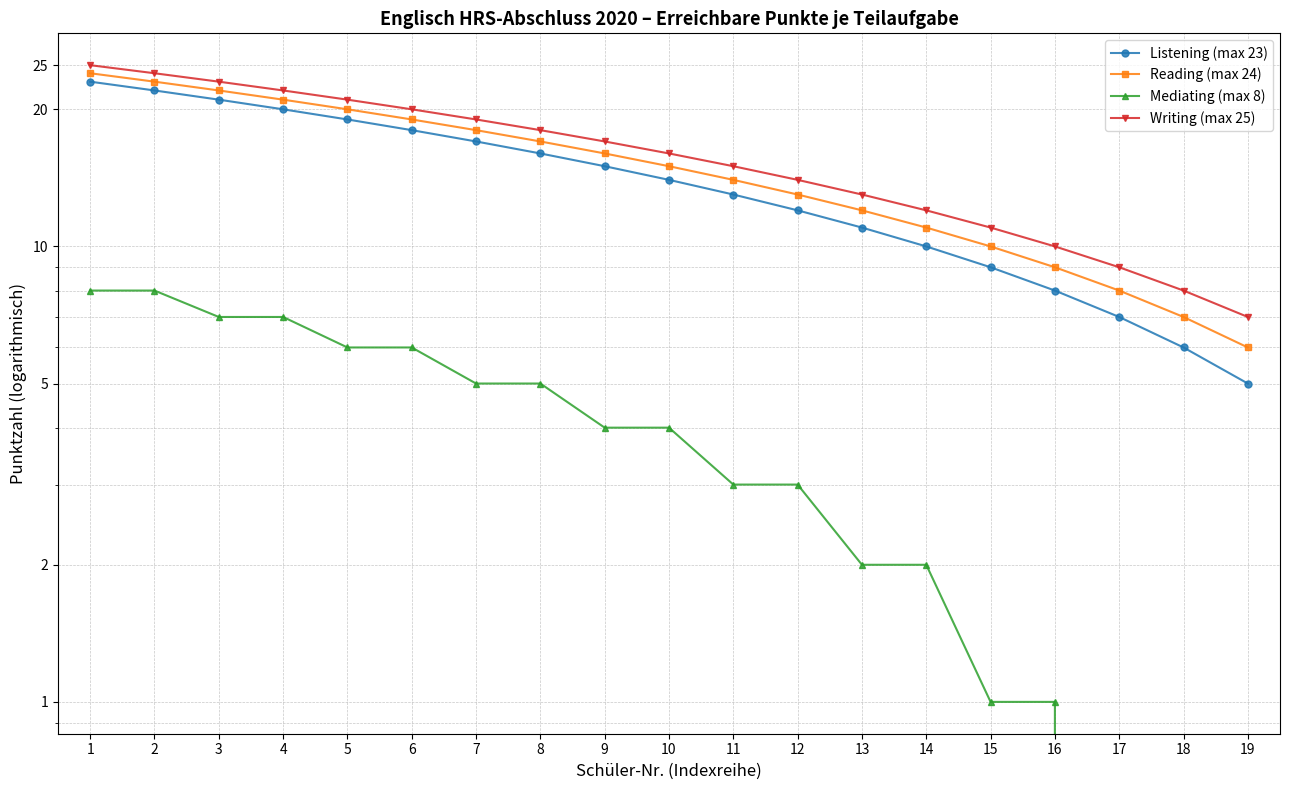

At which category does the chart reach its minimum across all series?

17